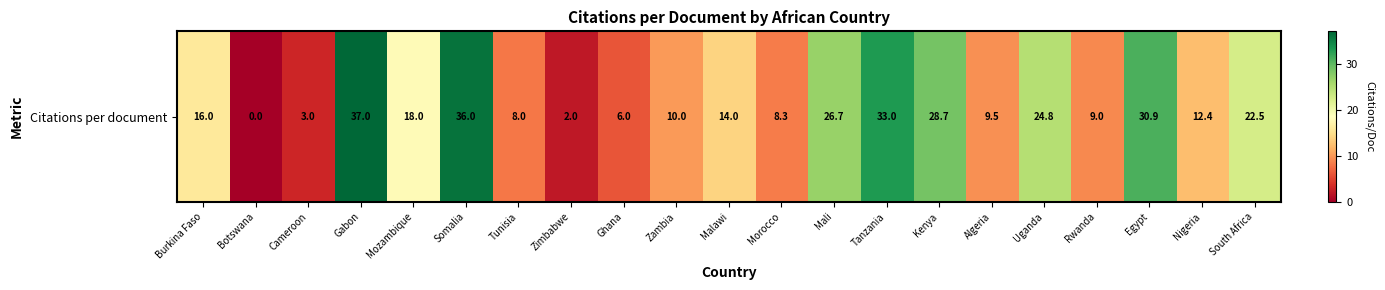

What is the difference between the values at Cameroon and South Africa?

19.5